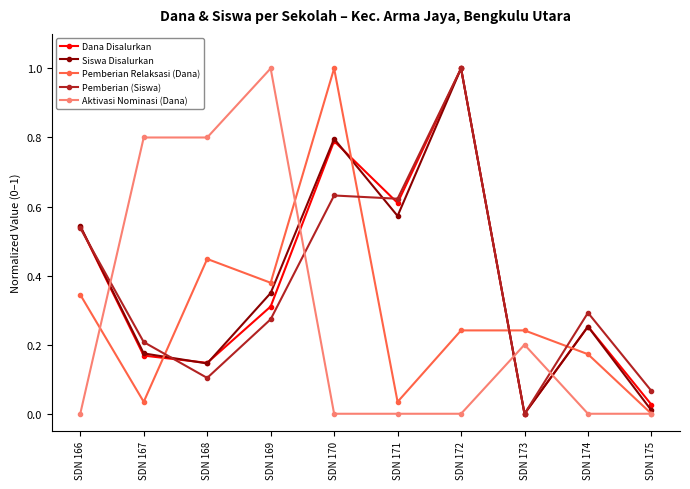

True or false: Pemberian Relaksasi (Dana) has more than 0 interior local peaks.

True